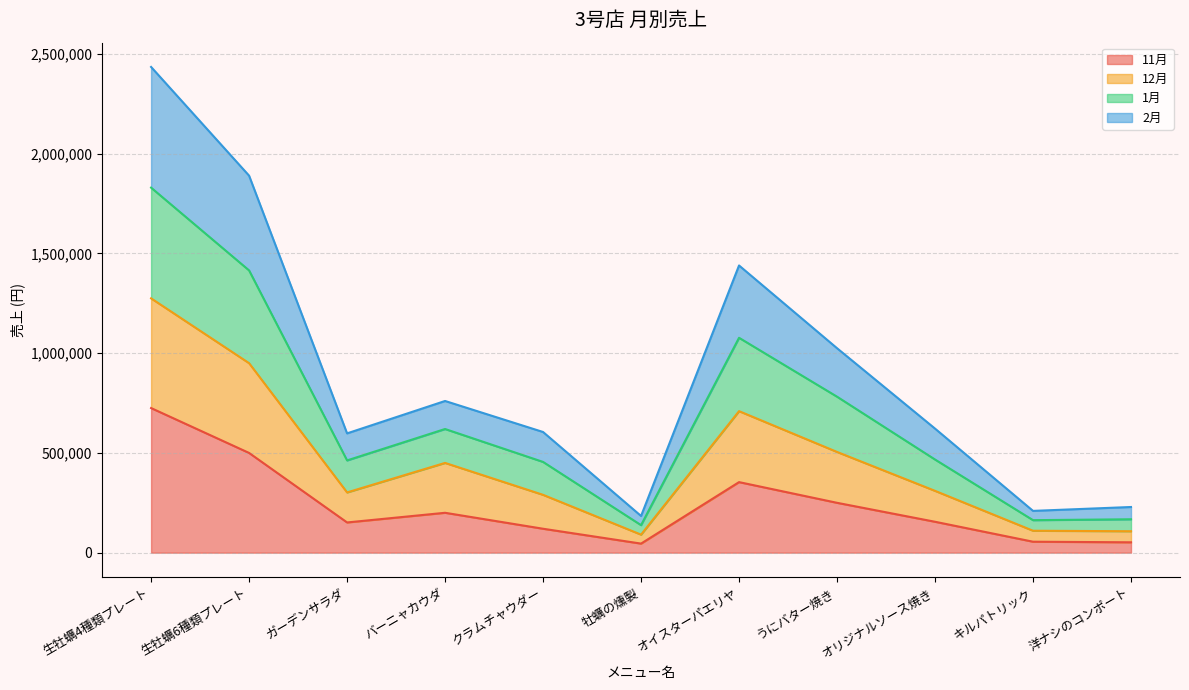

At which category is the sum across all series the highest?

生牡蠣4種類プレート